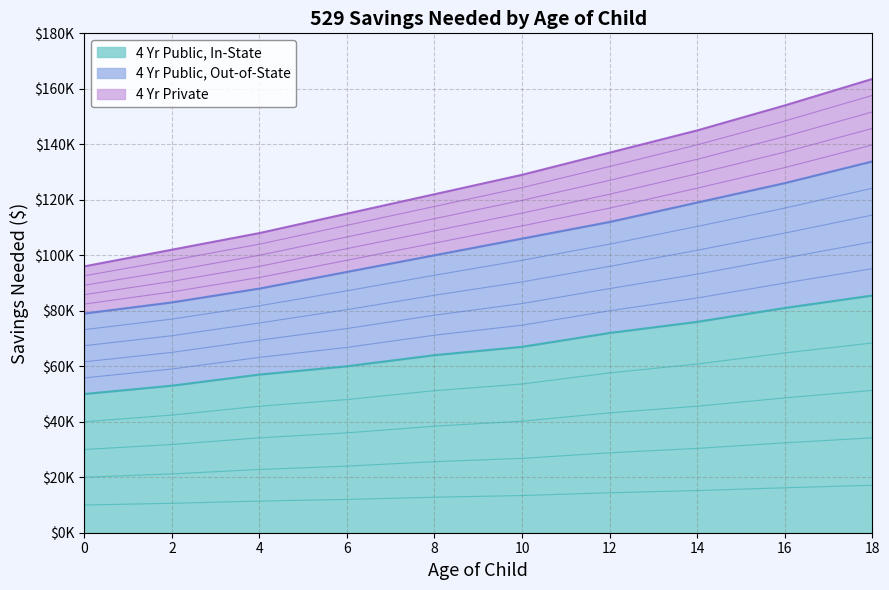

At which label is 4 Yr Public, In-State closest to 13549?

10